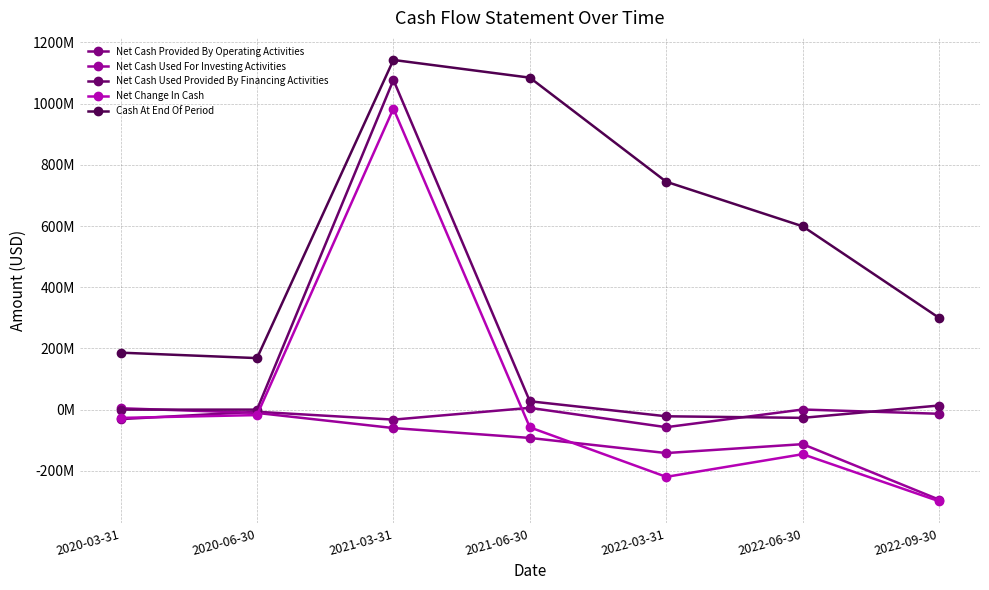

What value does the Net Cash Used Provided By Financing Activities series have at 2022-09-30, to the nearest 50?

13495000